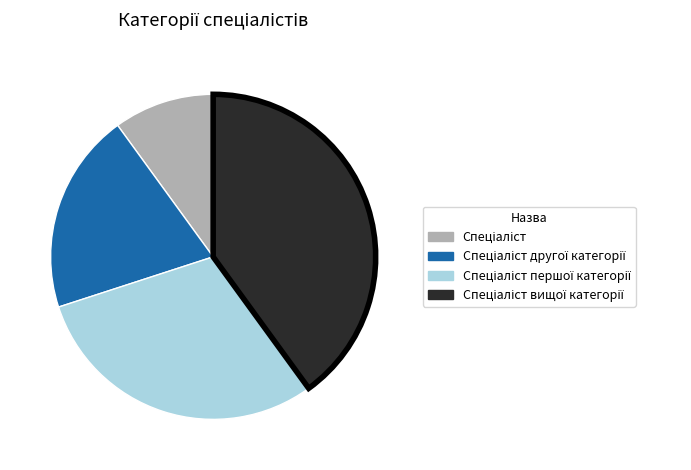

Is there any slice that represents more than half of the pie?

No